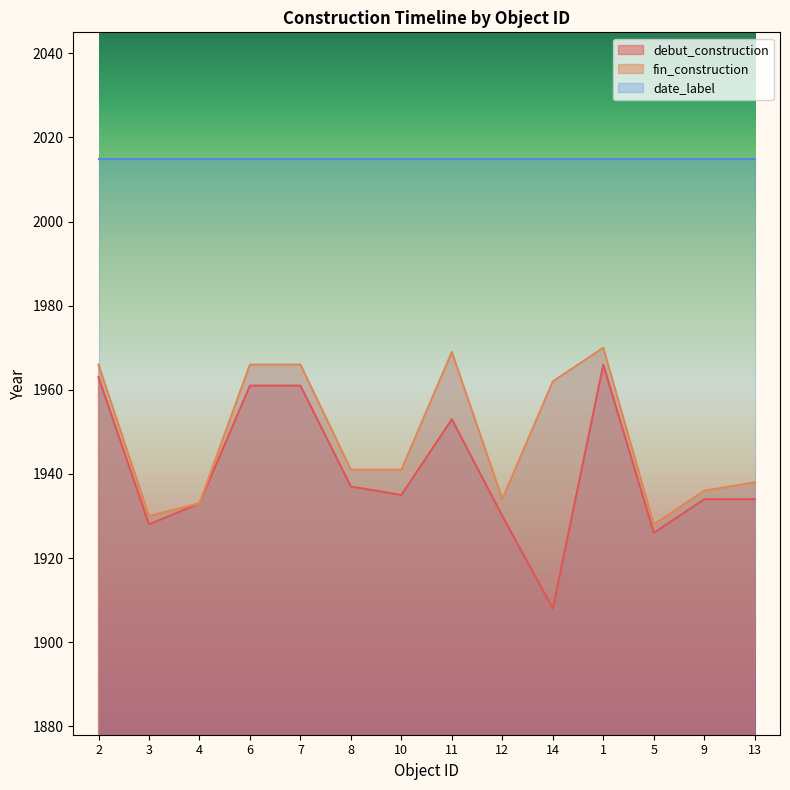

What is the value of the debut_construction point at the 6th from the left?

1937